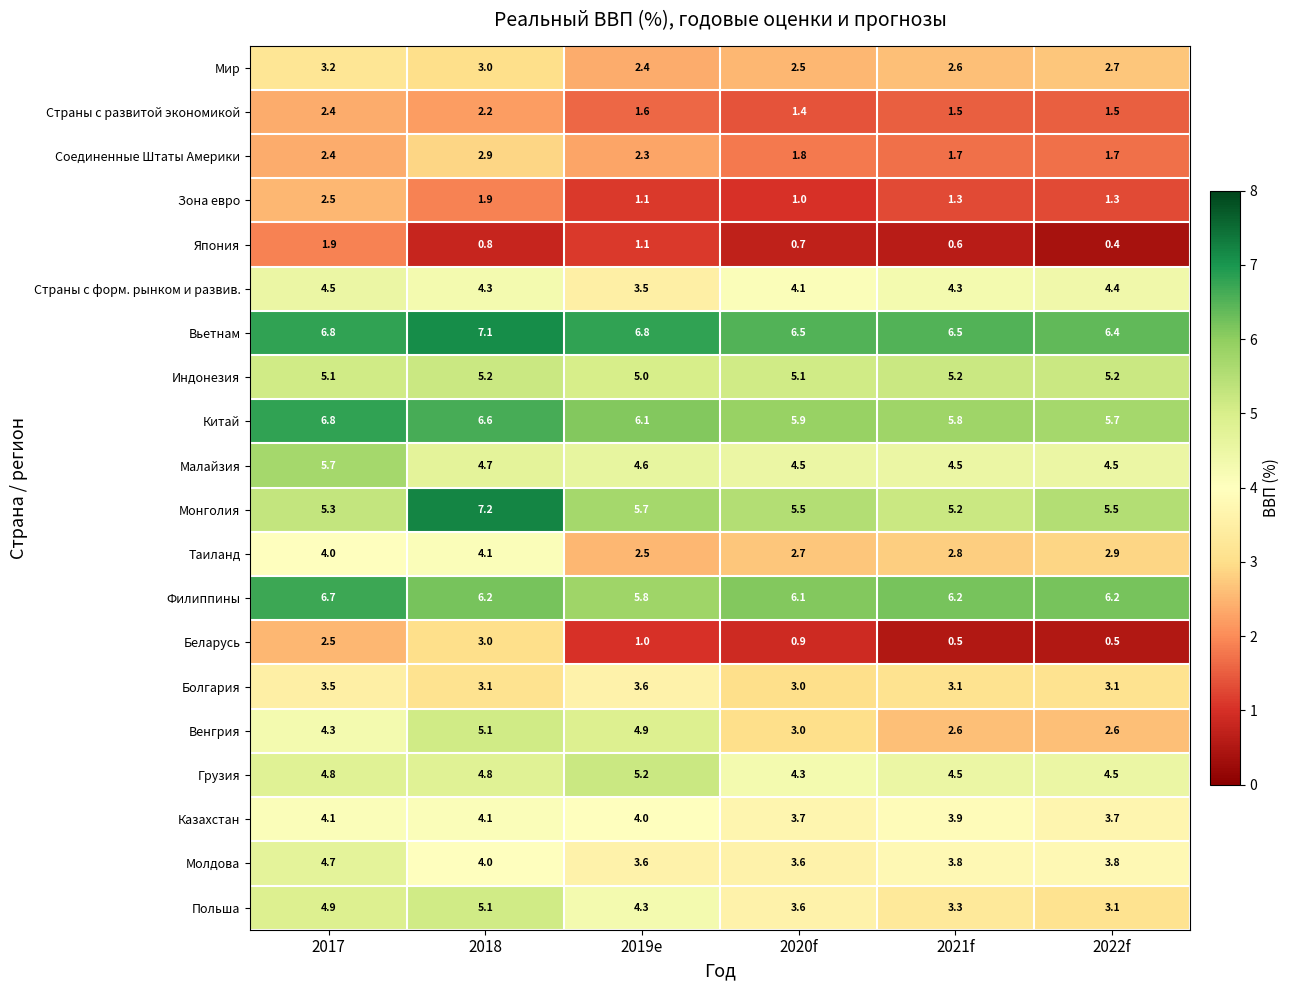

The Страны с развитой экономикой series shows 2.4 at 2020f. True or false?

False